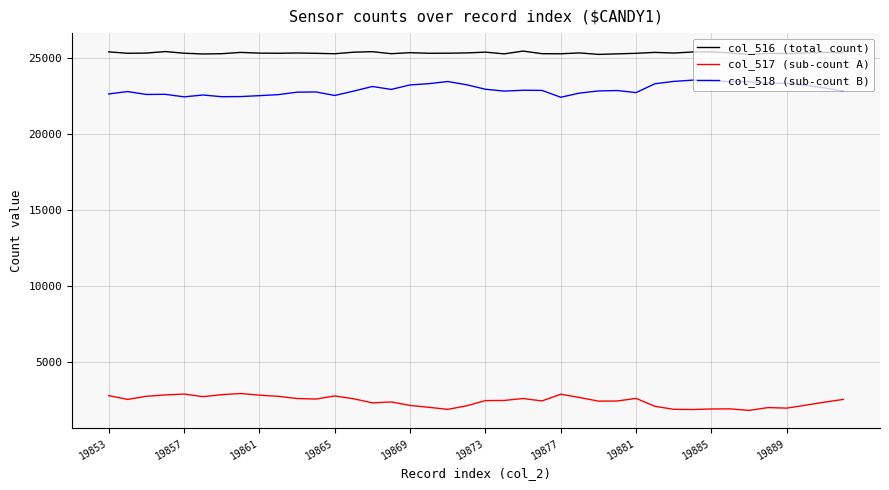

What is the highest value of the col_517 (sub-count A) series?

2908